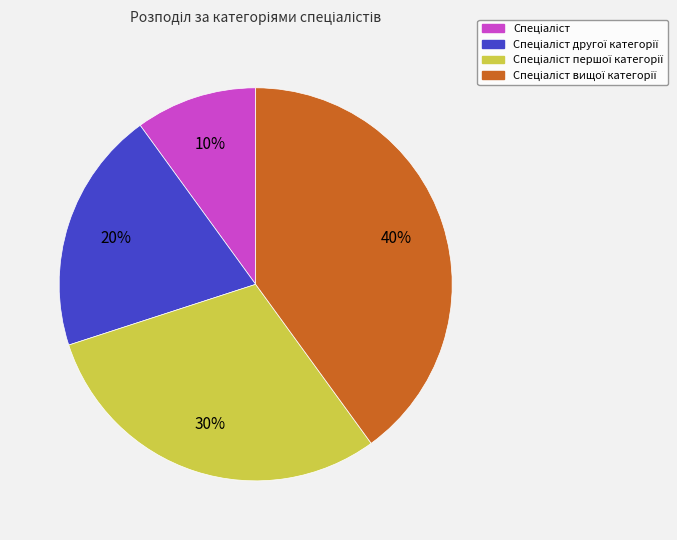

To the nearest percent, what is the average slice percentage?

25%